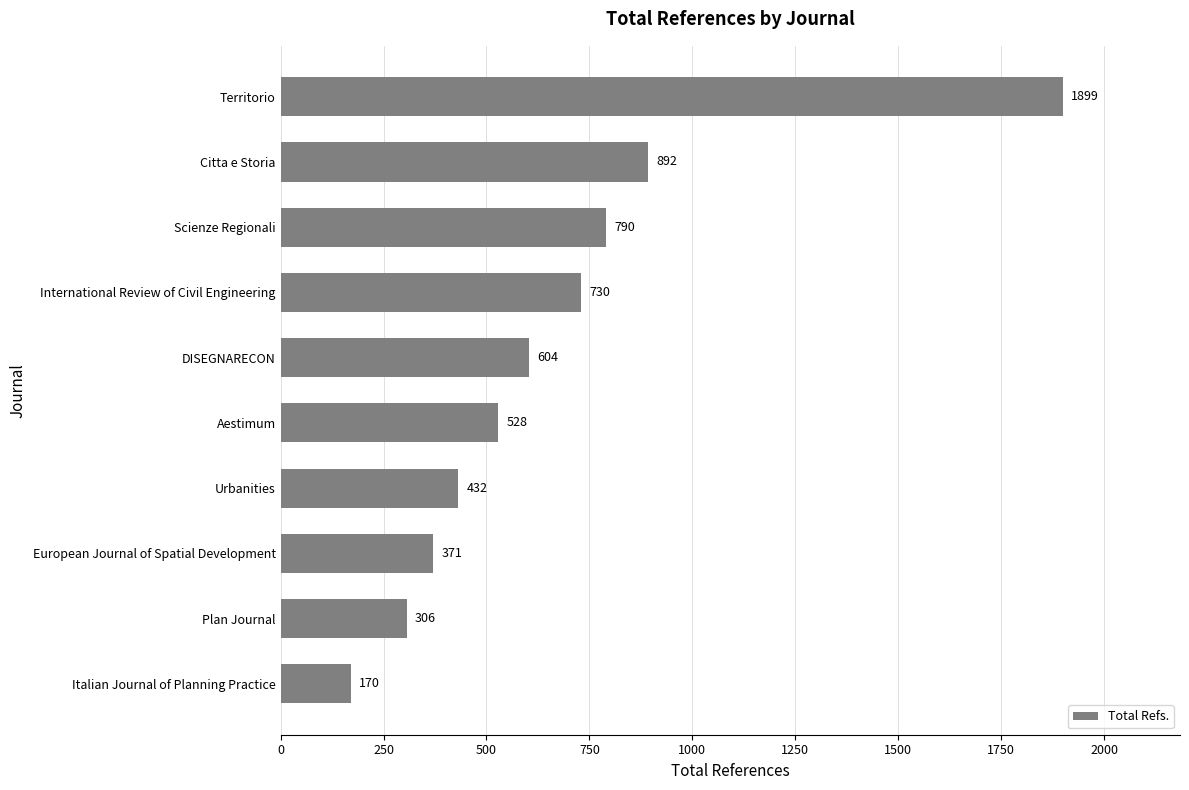

List the labels in order of value, smallest first.

Italian Journal of Planning Practice, Plan Journal, European Journal of Spatial Development, Urbanities, Aestimum, DISEGNARECON, International Review of Civil Engineering, Scienze Regionali, Citta e Storia, Territorio